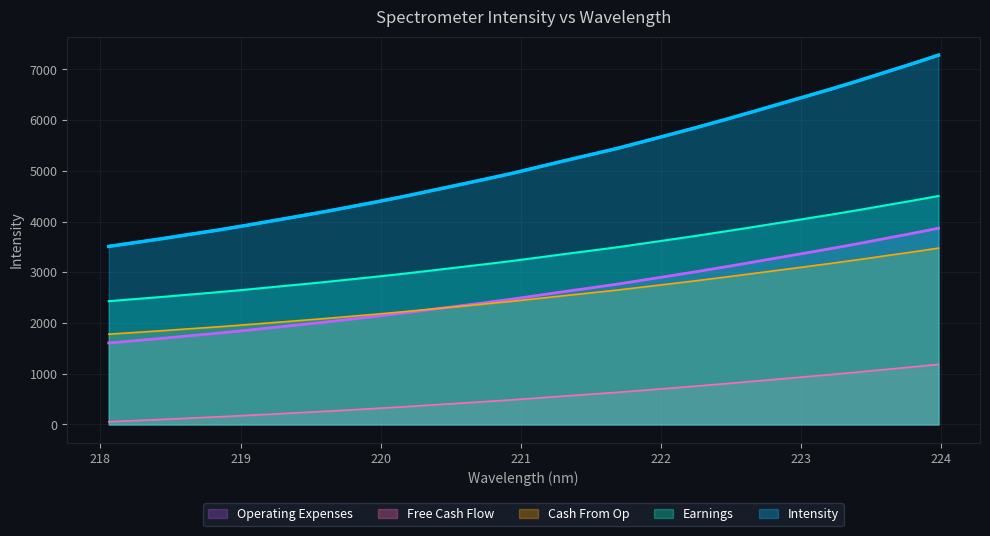

True or false: Earnings and Intensity cross at least once.

False